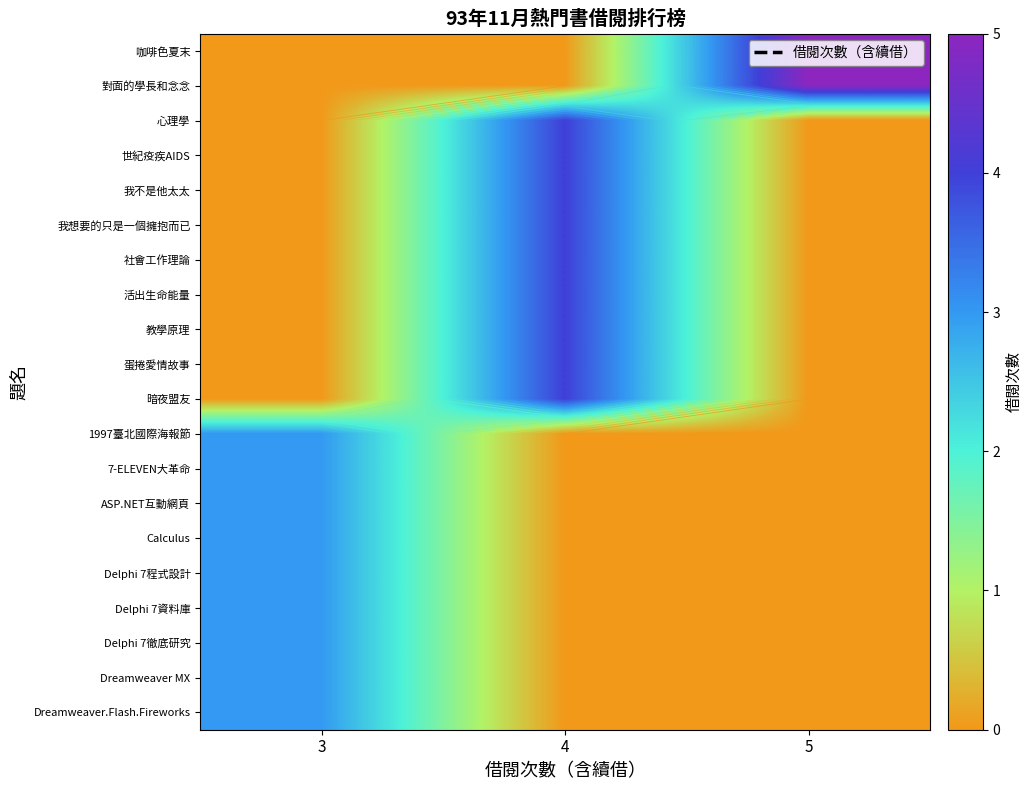

Which category has the highest value in the 7-ELEVEN大革命 series?

3